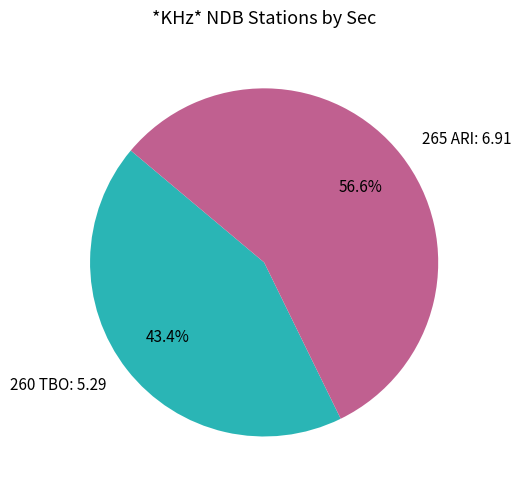

To the nearest percent, what percentage of the pie is 260 TBO?

43%